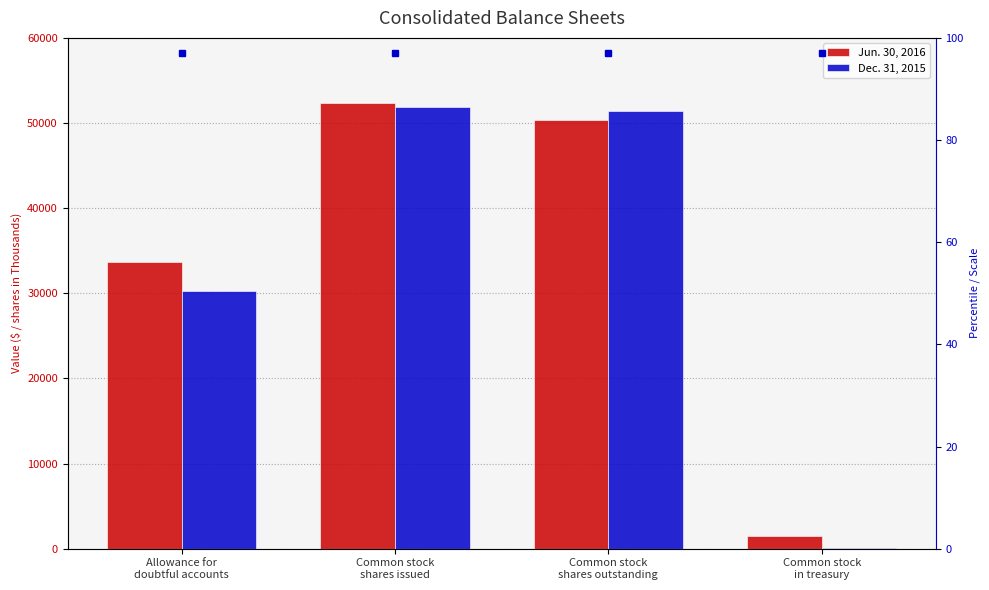

What is the total value across all series at Common stock
shares outstanding?

101773